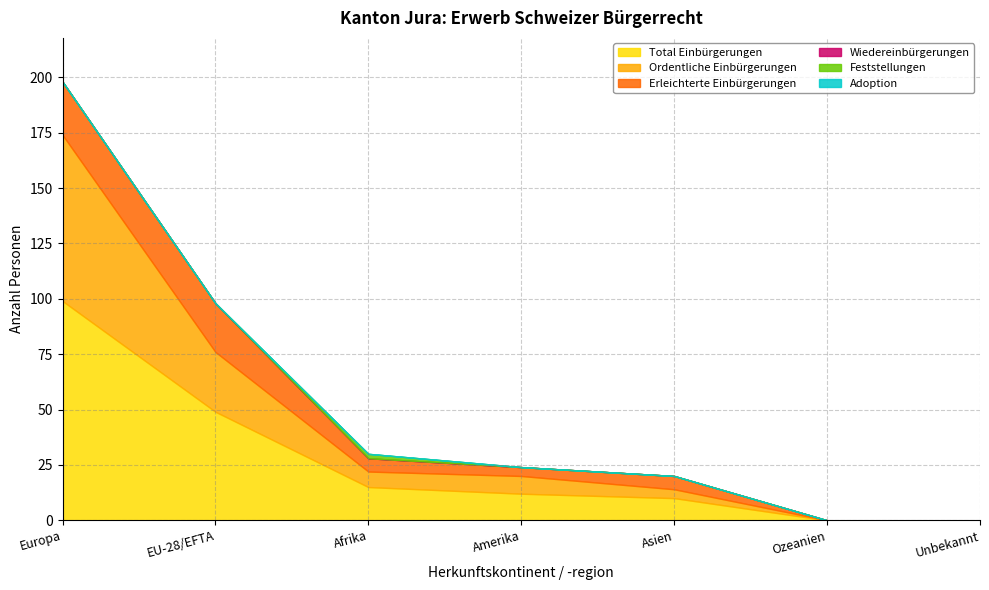

At which category does the chart reach its minimum across all series?

Ozeanien